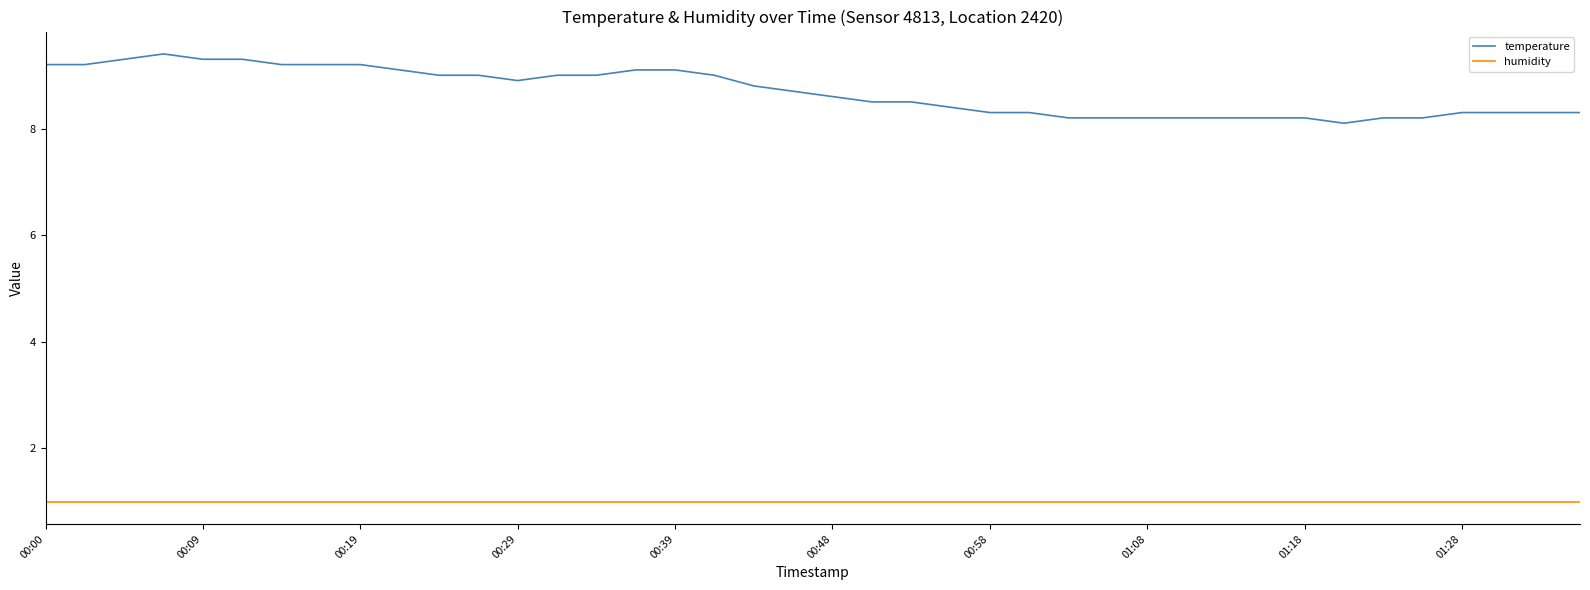

True or false: temperature and humidity intersect in this chart.

False